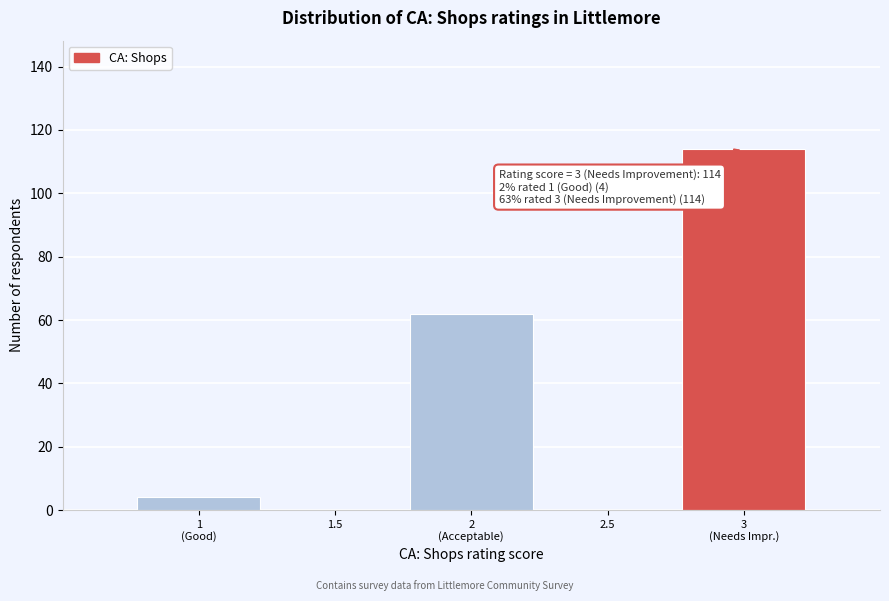

What is the greatest value displayed?

114